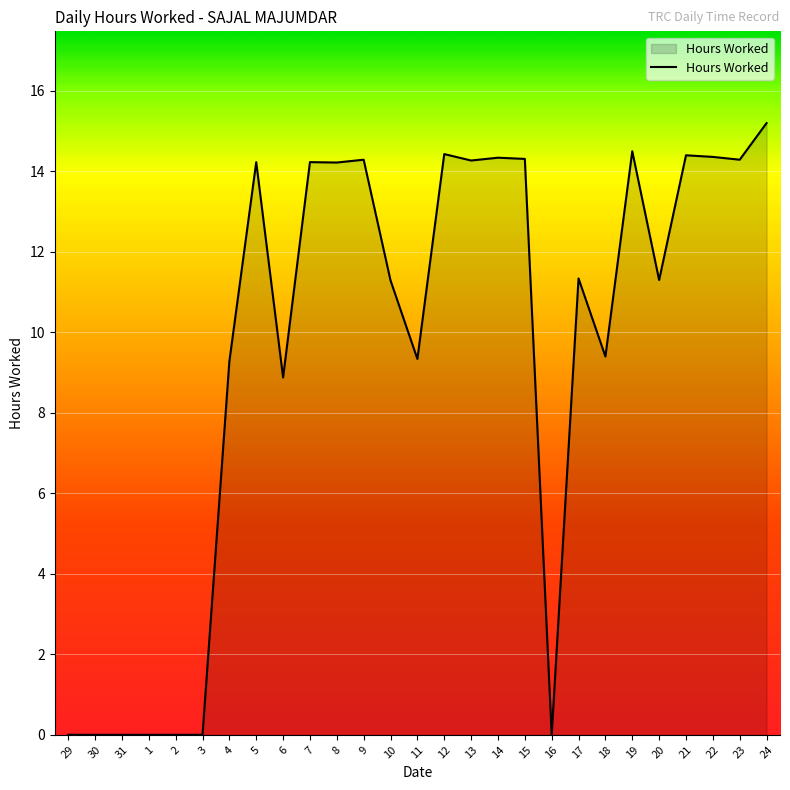

At which label is the value closest to 7?

6